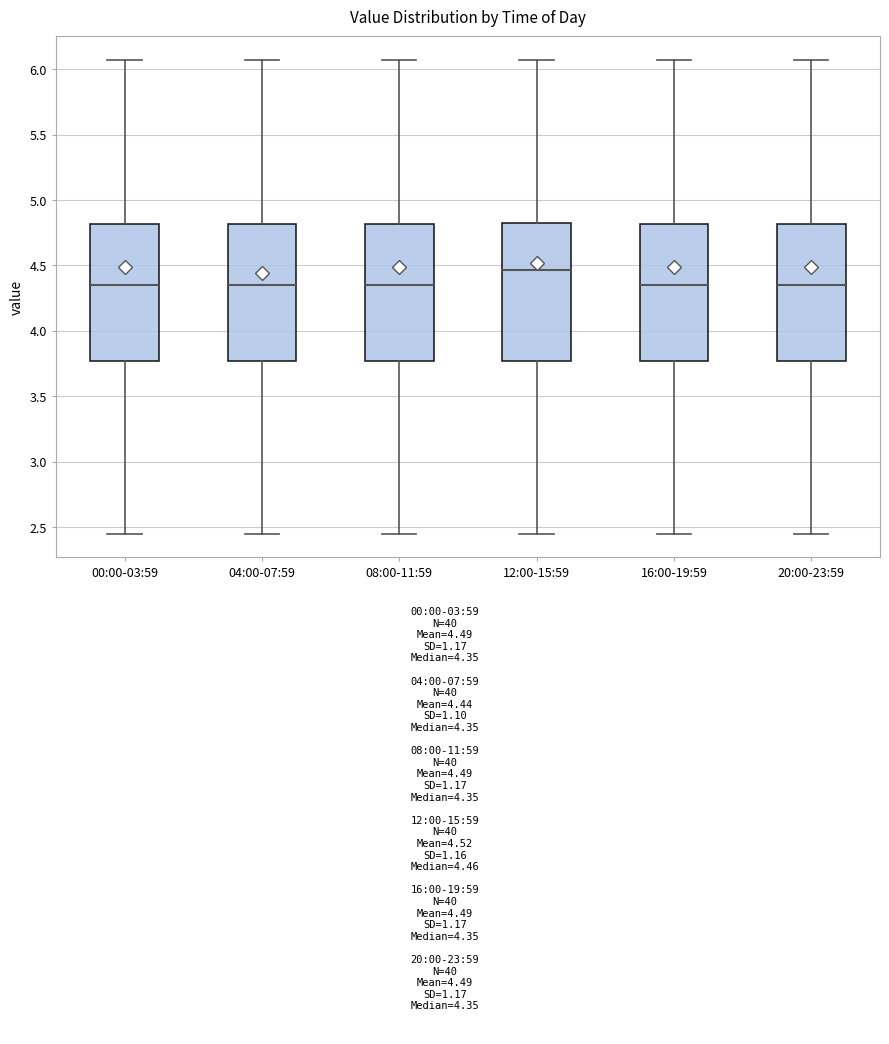

Reading left to right, transcribe this box plot: for each box, give where its median line is, the range the box spans, and where its two whiskers end, as read against the y-axis. The values are not printed on the chart, so give them approximately, as read against the axis.

00:00-03:59: median 4.35, box 3.75 to 4.80, whiskers 2.45 to 6.05
04:00-07:59: median 4.35, box 3.75 to 4.80, whiskers 2.45 to 6.05
08:00-11:59: median 4.35, box 3.75 to 4.80, whiskers 2.45 to 6.05
12:00-15:59: median 4.45, box 3.75 to 4.85, whiskers 2.45 to 6.05
16:00-19:59: median 4.35, box 3.75 to 4.80, whiskers 2.45 to 6.05
20:00-23:59: median 4.35, box 3.75 to 4.80, whiskers 2.45 to 6.05